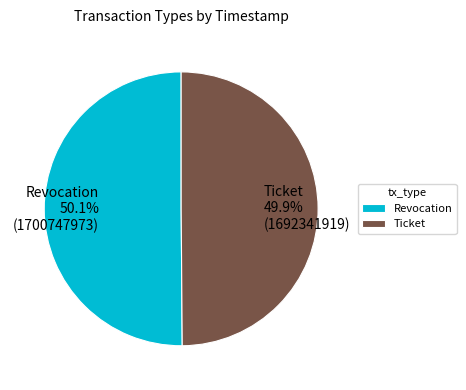

What is the ratio of the value at Ticket to the value at Revocation?

1.0